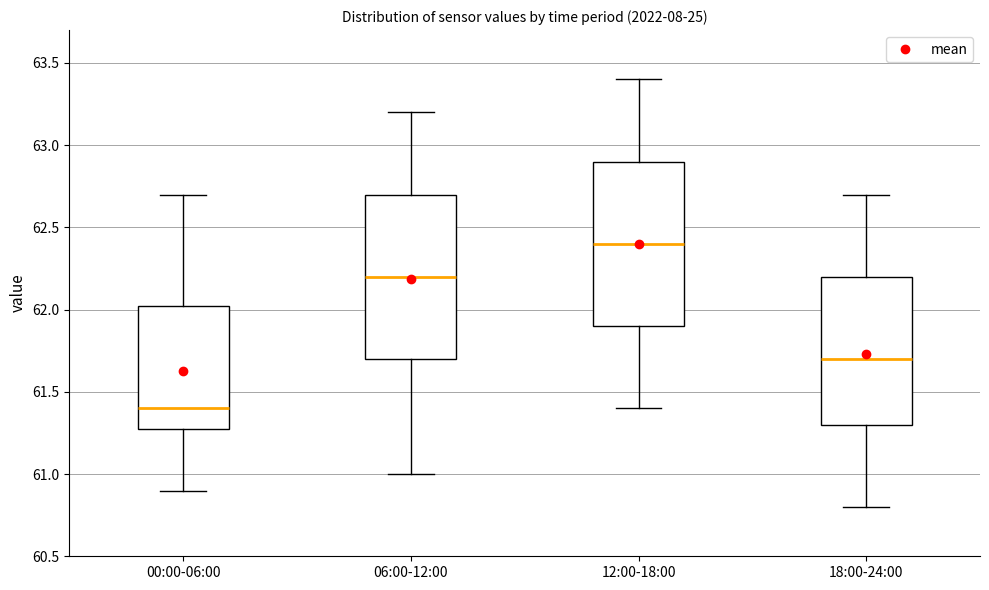

Which box has the lowest median line?

00:00-06:00